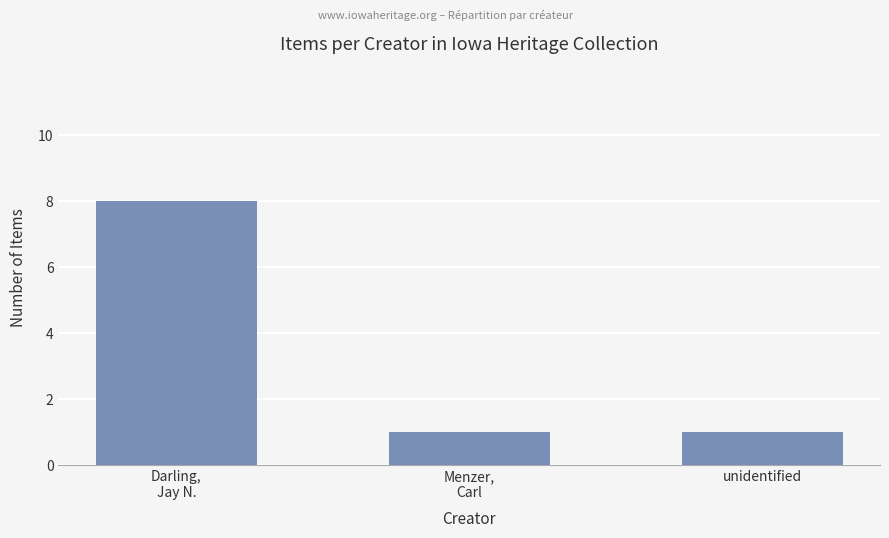

Is it true that the value at Menzer,
Carl is 1?

True